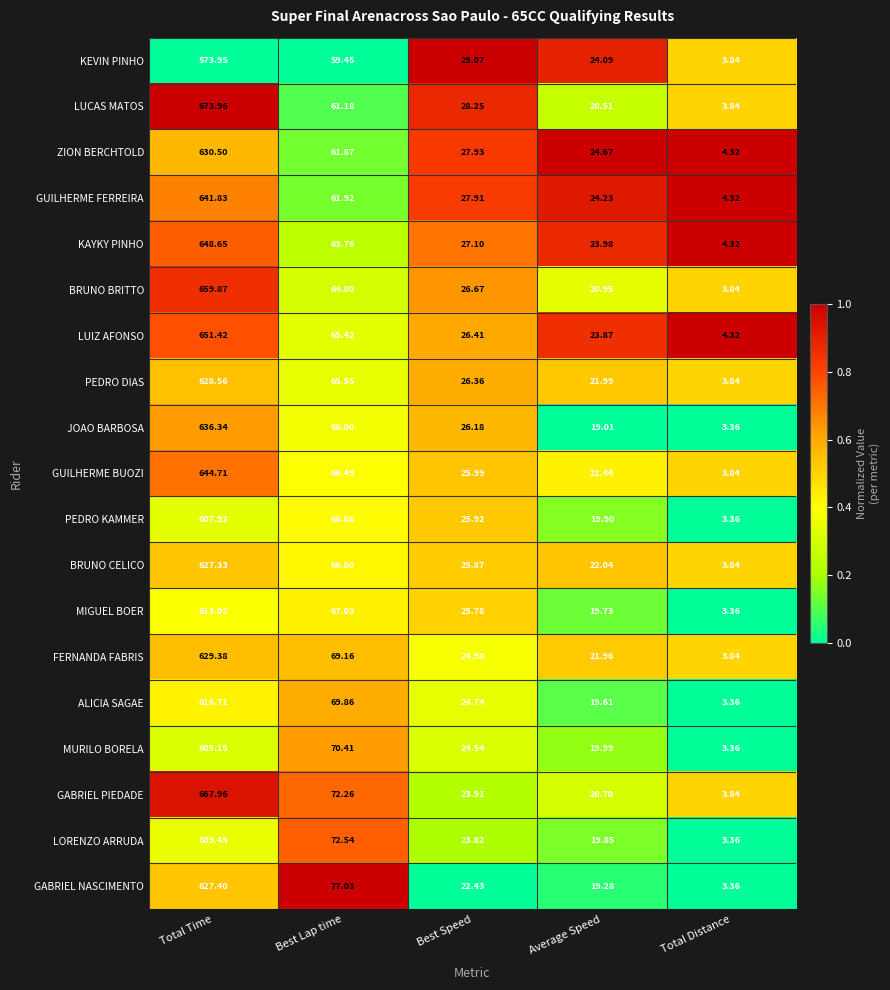

Where is ALICIA SAGAE nearest to the value 310?

Best Lap time